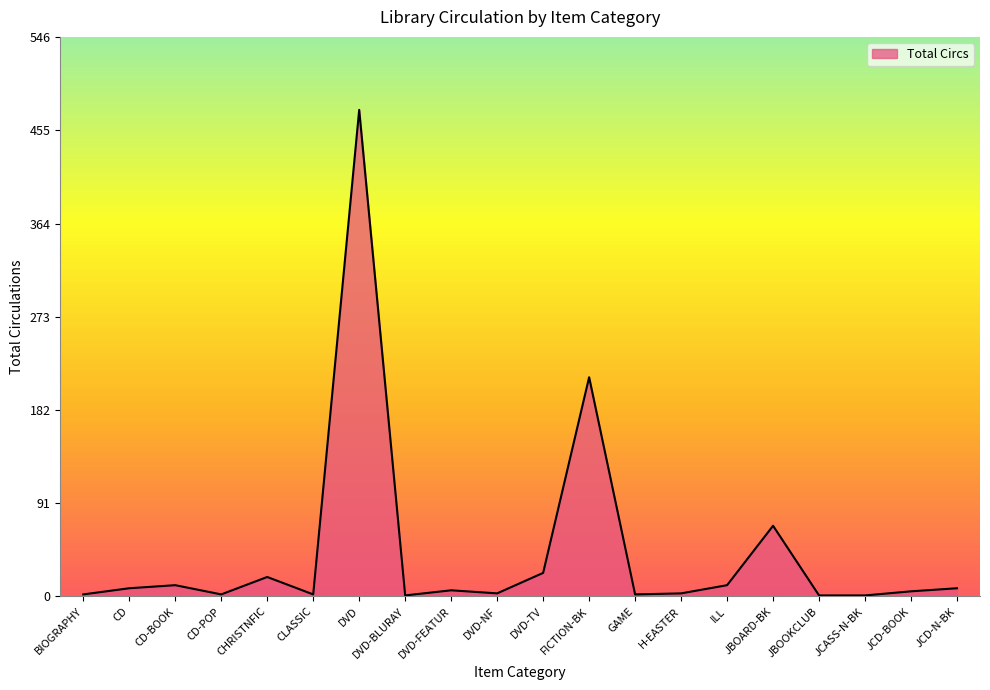

What is the average value?

43